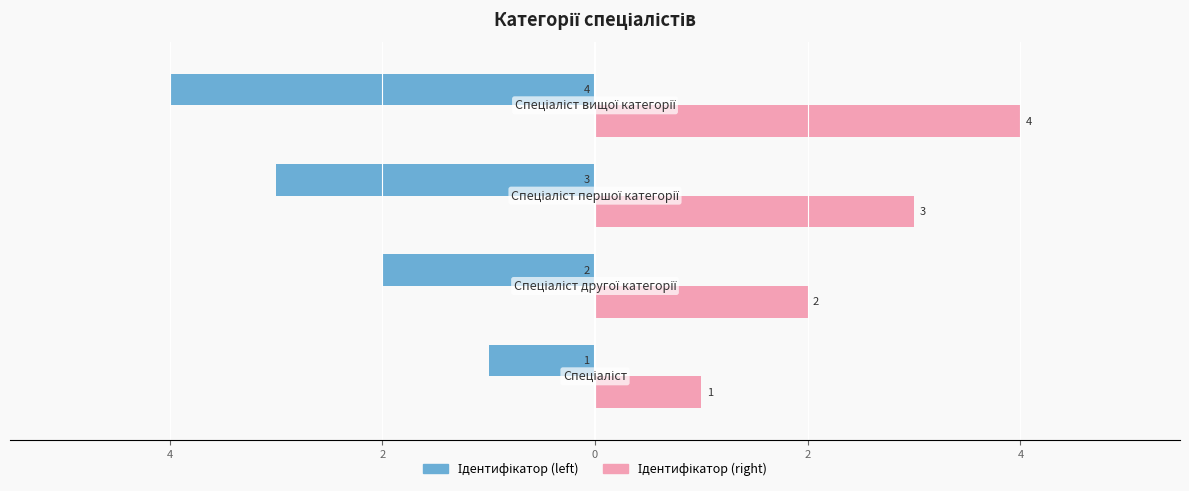

How many bars are there in total?

8